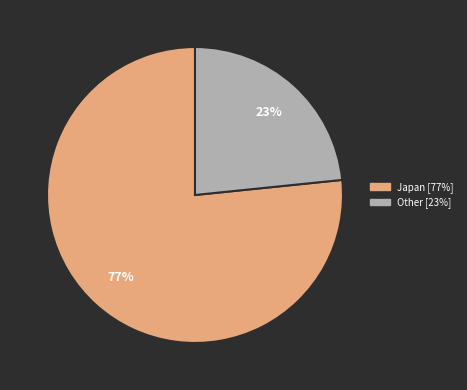

Is there any slice that represents more than half of the pie?

Yes